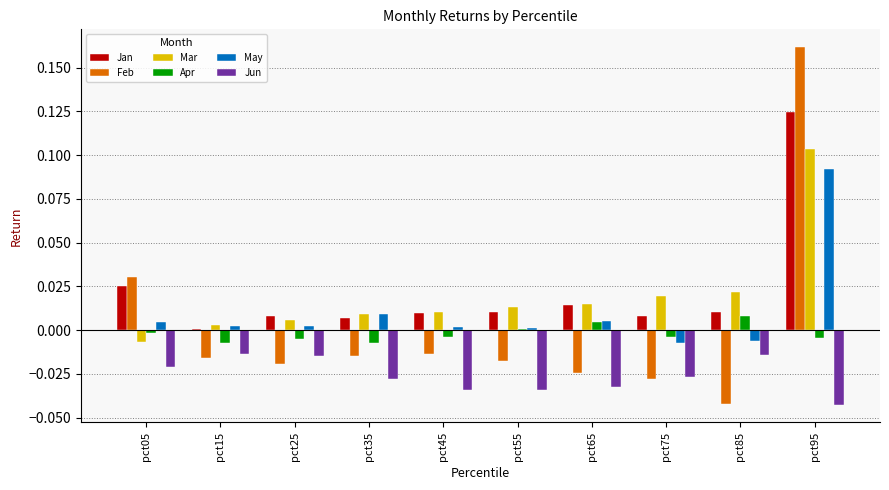

Is it true that Jan equals 0.0 at pct85?

True